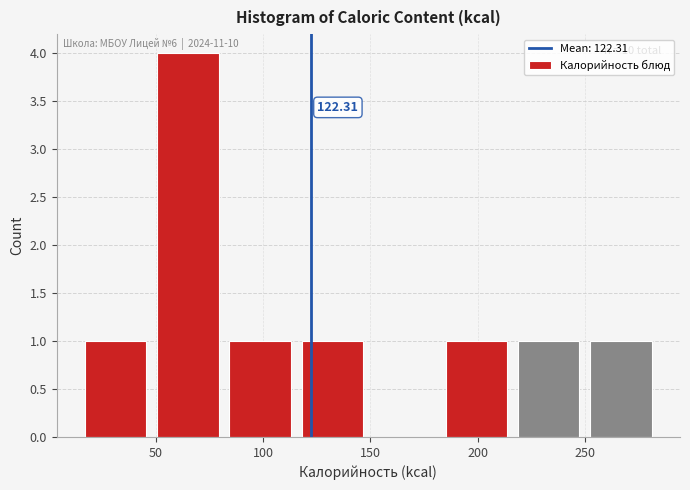

Over which range of the x-axis is the bar tallest?

50 to 80